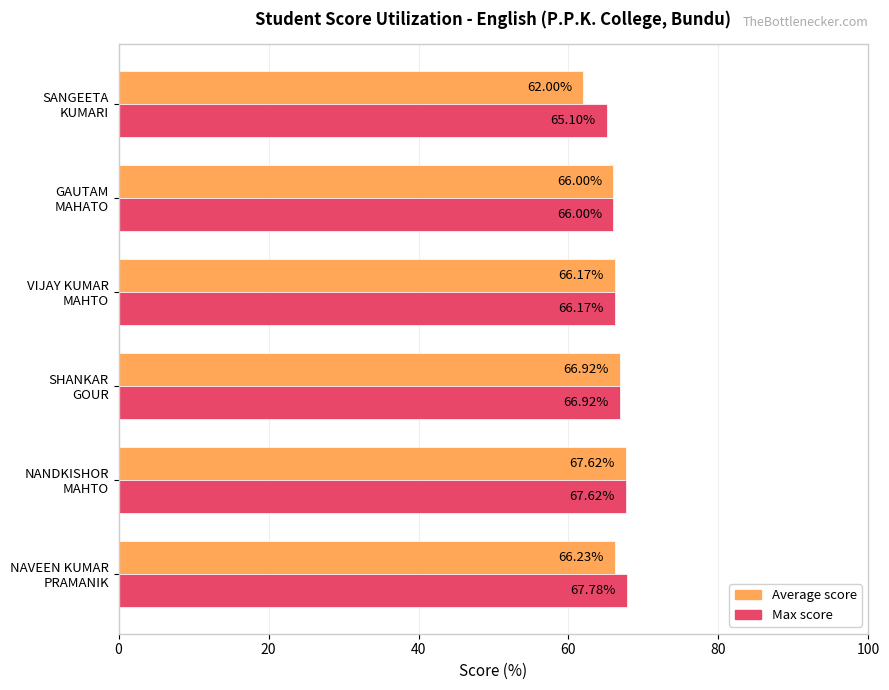

Which series has the largest total across all categories?

Max score